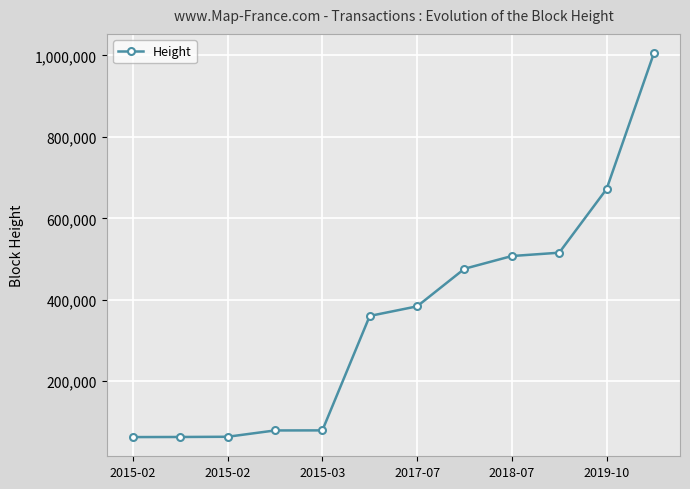

True or false: the data has more than 2 interior local peaks.

False